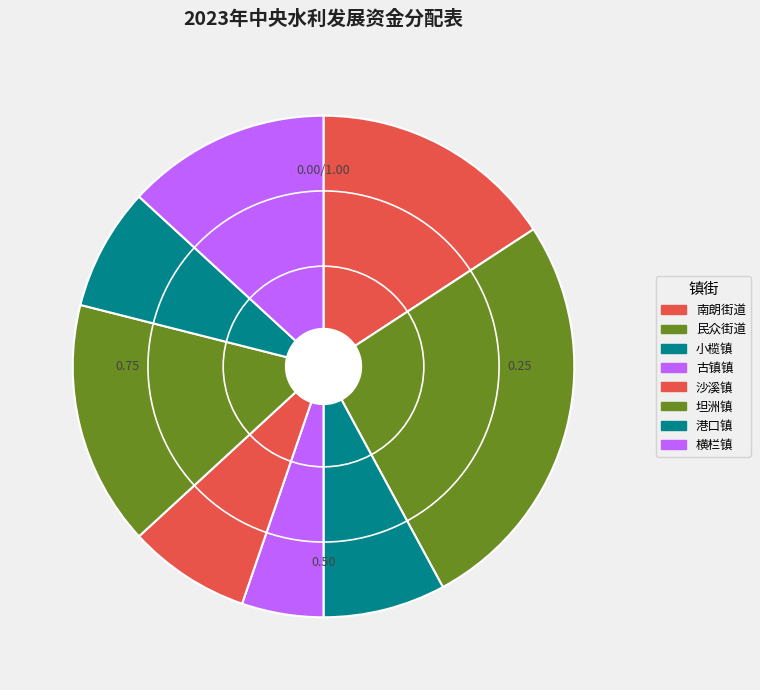

What is the change in value from 民众街道 to 小榄镇?

-7